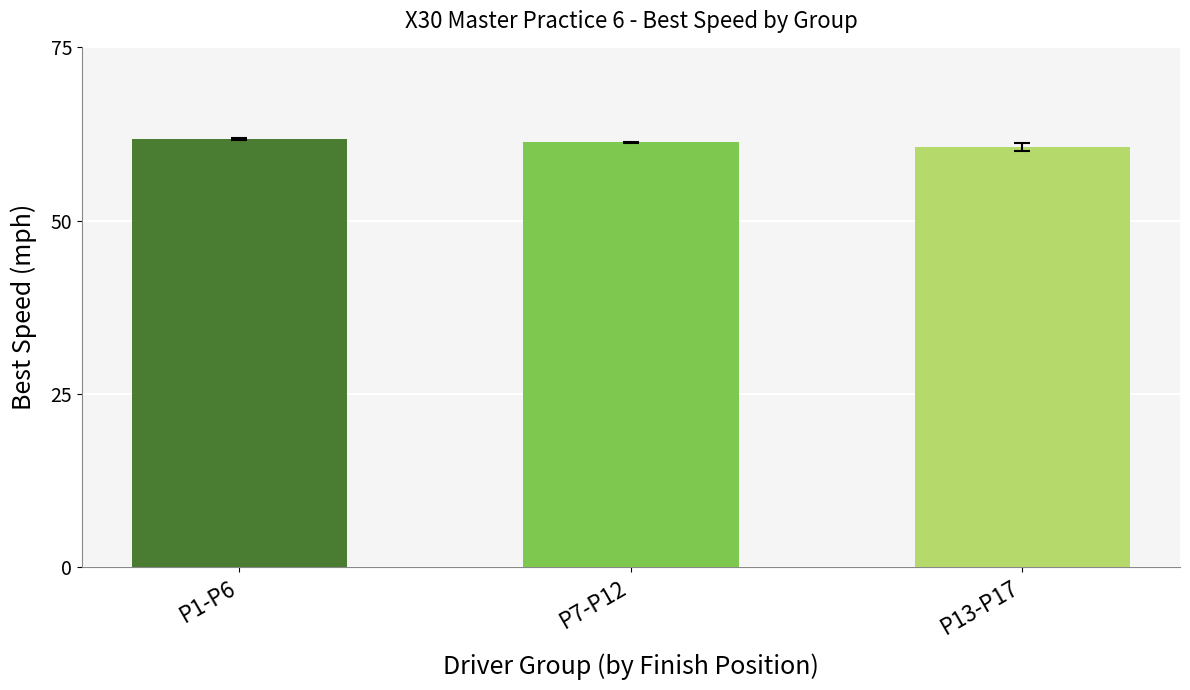

Reading right to left, what are all the values shown in this chart?

60.7	61.3	61.7